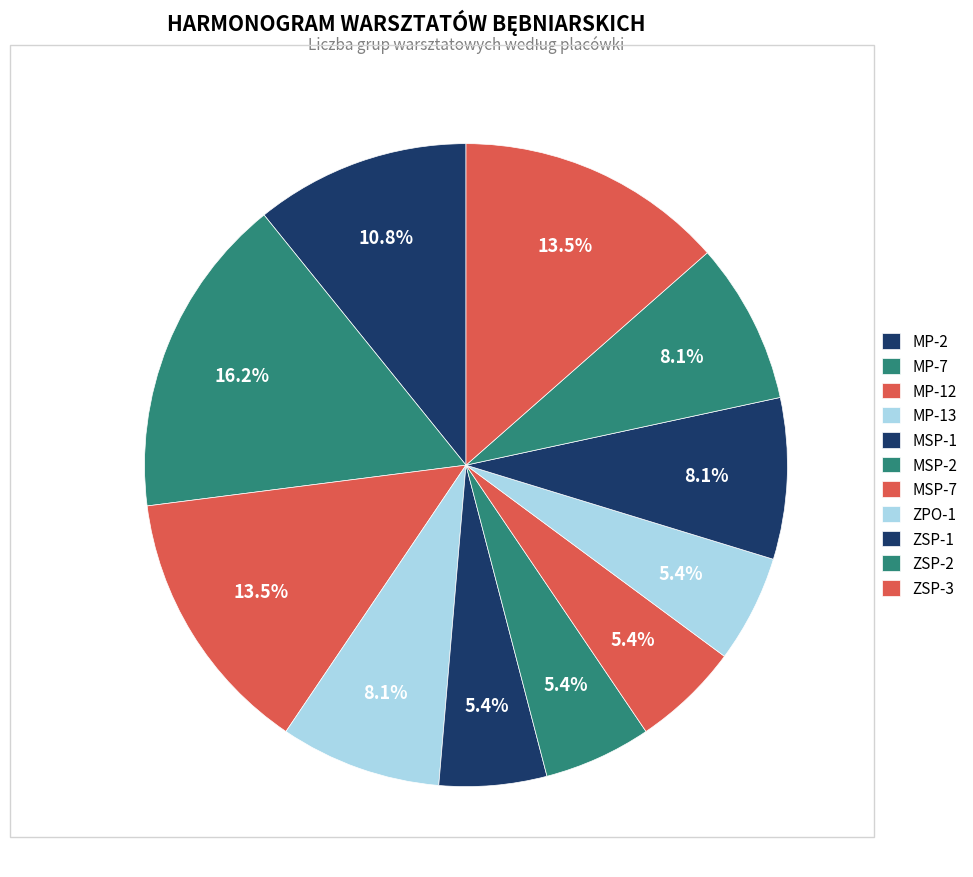

How many slices are in this pie chart?

11